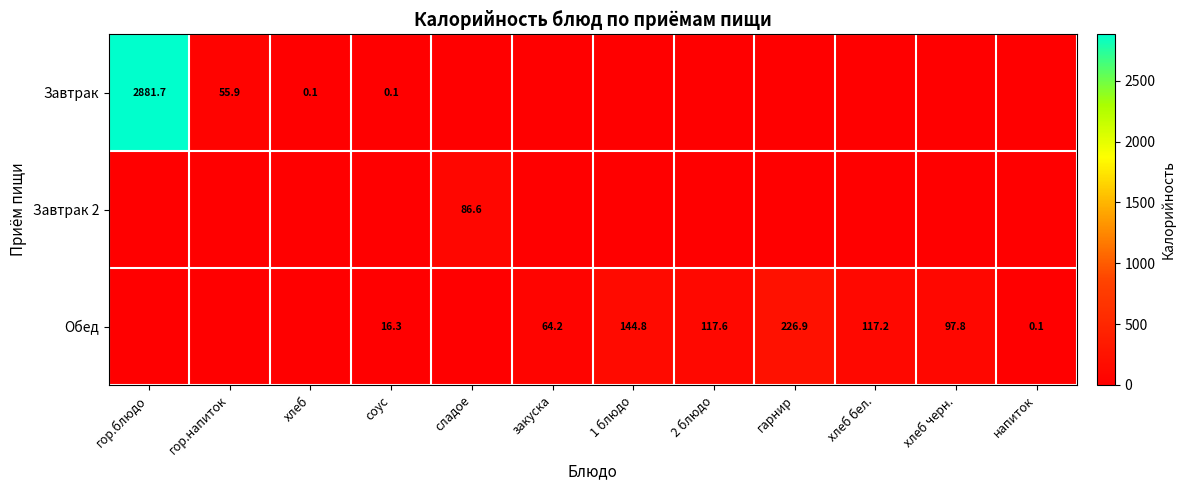

Is it true that Обед equals 173.6 at хлеб бел.?

False